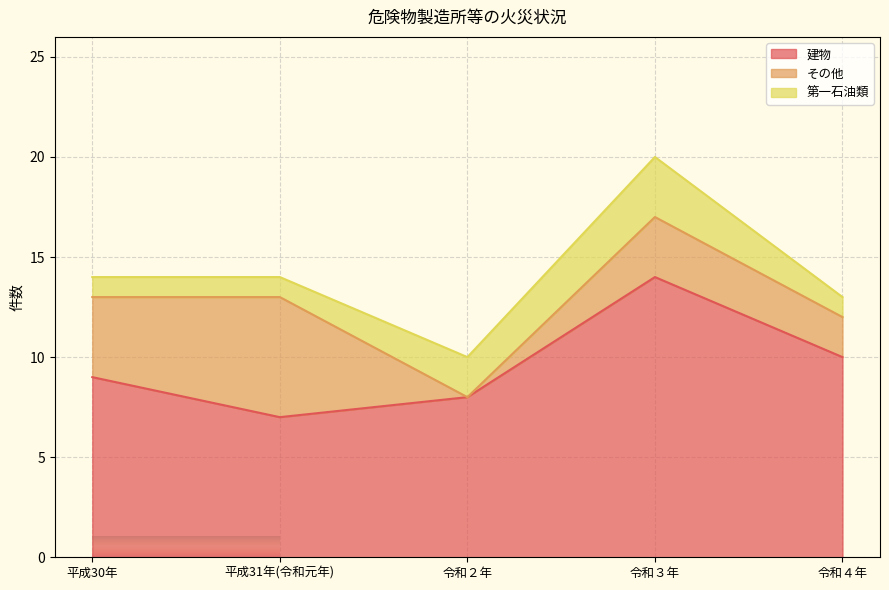

How many categories are shown in the chart?

5